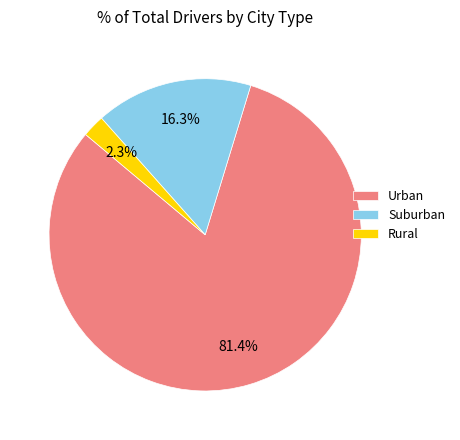

What percentage is NOT represented by Rural?

97.7%